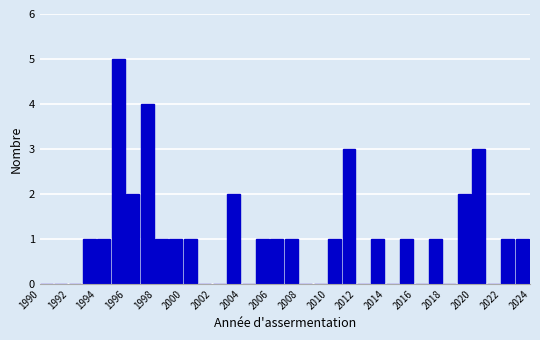

Reading left to right, transcribe this chart: for each bar, give the range it covers on the x-axis and its height. The values are not printed on the chart, so give them approximately, as read against the axis.

1990 to 1991: 0
1991 to 1992: 0
1992 to 1993: 0
1993 to 1994: 1
1994 to 1995: 1
1995 to 1996: 5
1996 to 1997: 2
1997 to 1998: 4
1998 to 1999: 1
1999 to 2000: 1
2000 to 2001: 1
2001 to 2002: 0
2002 to 2003: 0
2003 to 2004: 2
2004 to 2005: 0
2005 to 2006: 1
2006 to 2007: 1
2007 to 2008: 1
2008 to 2009: 0
2009 to 2010: 0
2010 to 2011: 1
2011 to 2012: 3
2012 to 2013: 0
2013 to 2014: 1
2014 to 2015: 0
2015 to 2016: 1
2016 to 2017: 0
2017 to 2018: 1
2018 to 2019: 0
2019 to 2020: 2
2020 to 2021: 3
2021 to 2022: 0
2022 to 2023: 1
2023 to 2024: 1